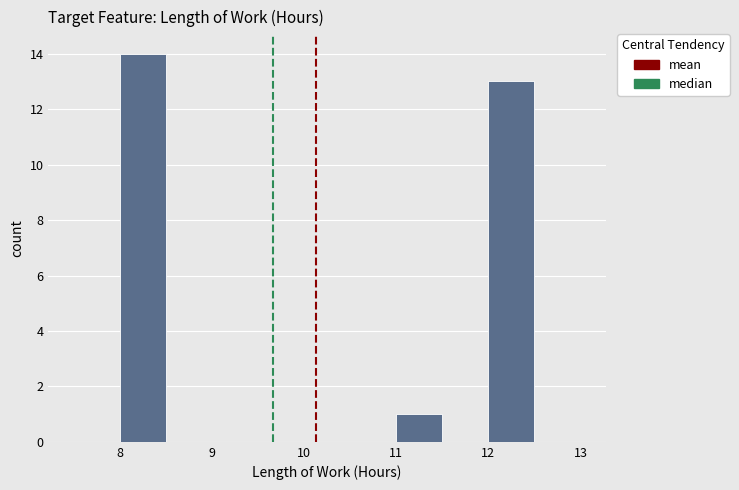

Which range on the x-axis has the tallest bar?

8.0 to 8.5